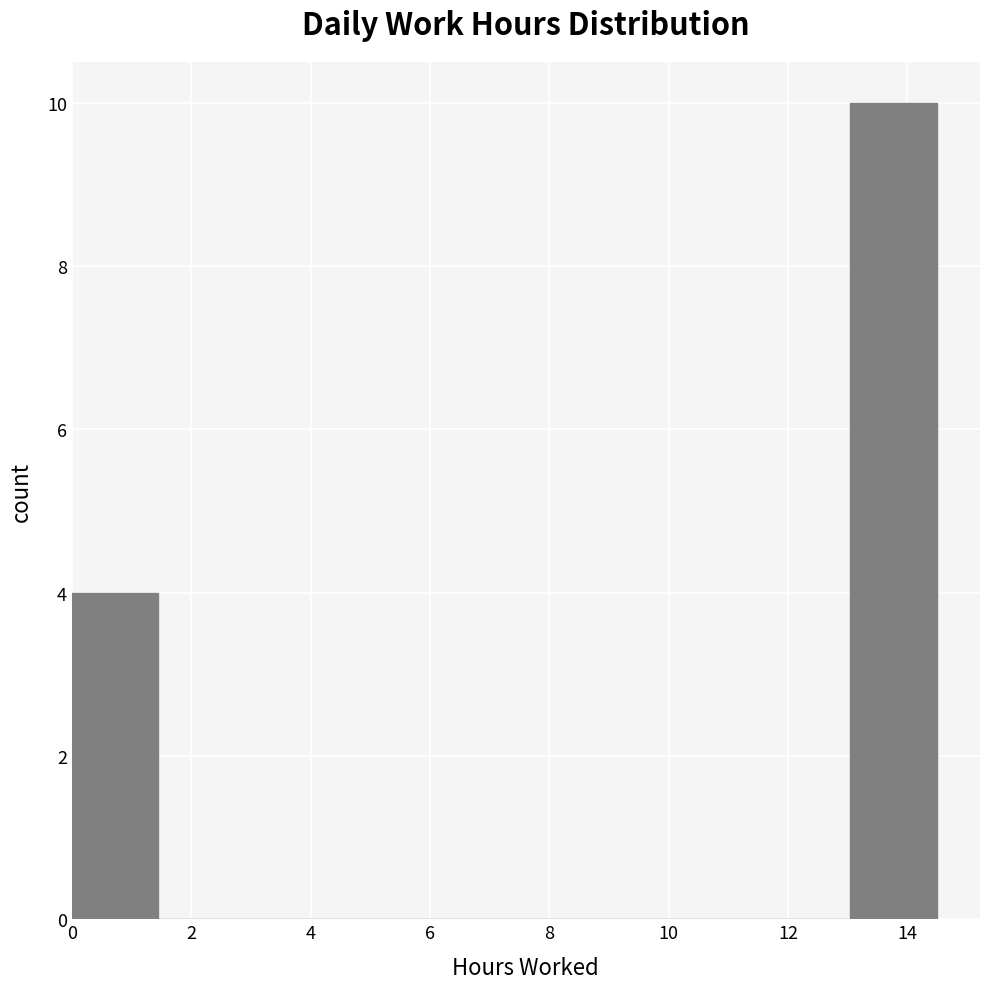

How tall is the bar that spans 0.0 to 1.4 on the x-axis? Neither the bar edges nor the heights are printed on the chart, so give them approximately, as read against the axes.

4